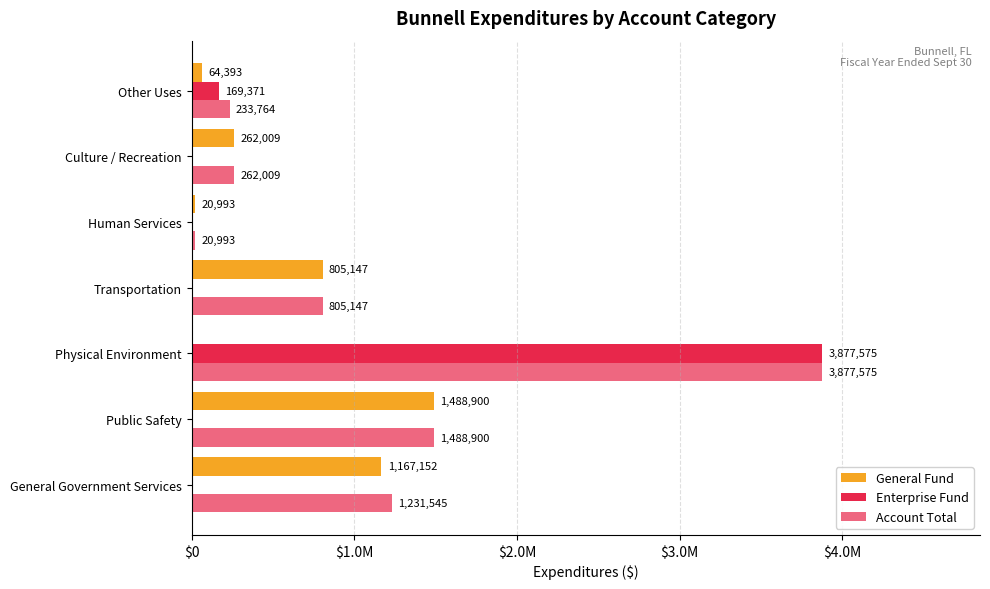

What are all the series names shown in the legend?

General Fund, Enterprise Fund, Account Total